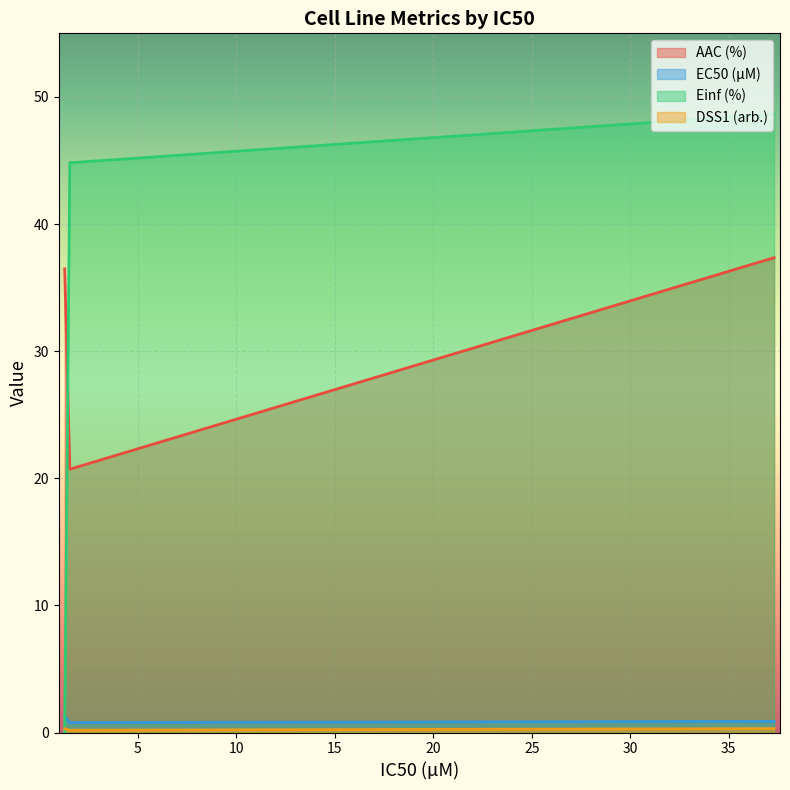

What is the maximum value for DSS1 (arb.)?

0.3